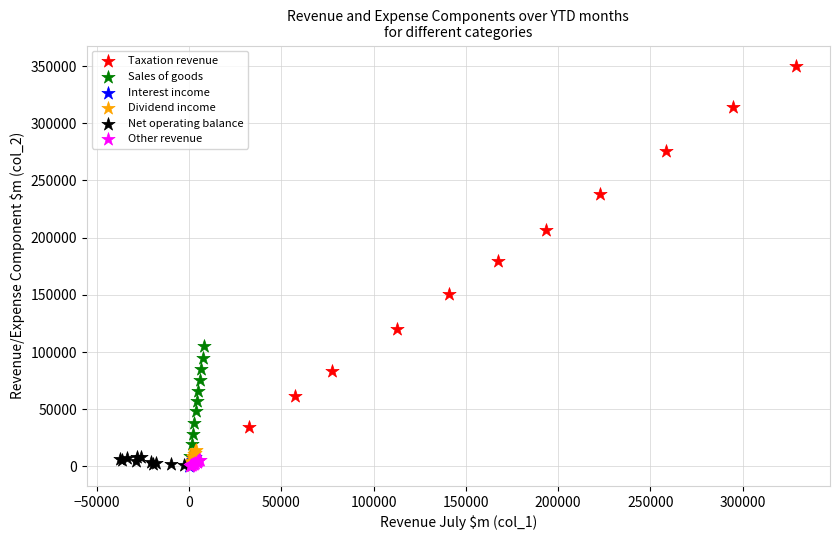

Which series contains the highest Y value?

Taxation revenue